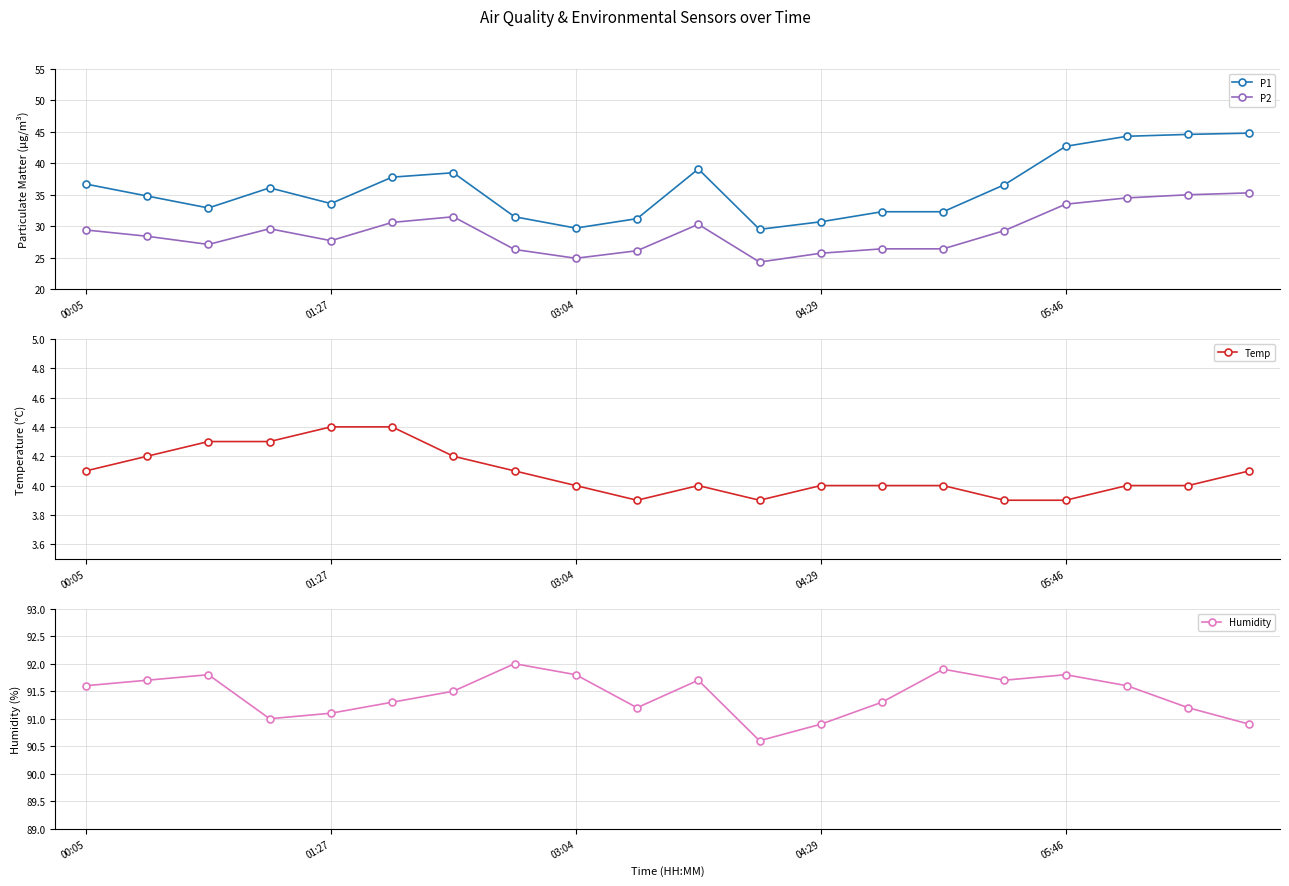

True or false: Humidity has a value of 127.4 at 6.

False